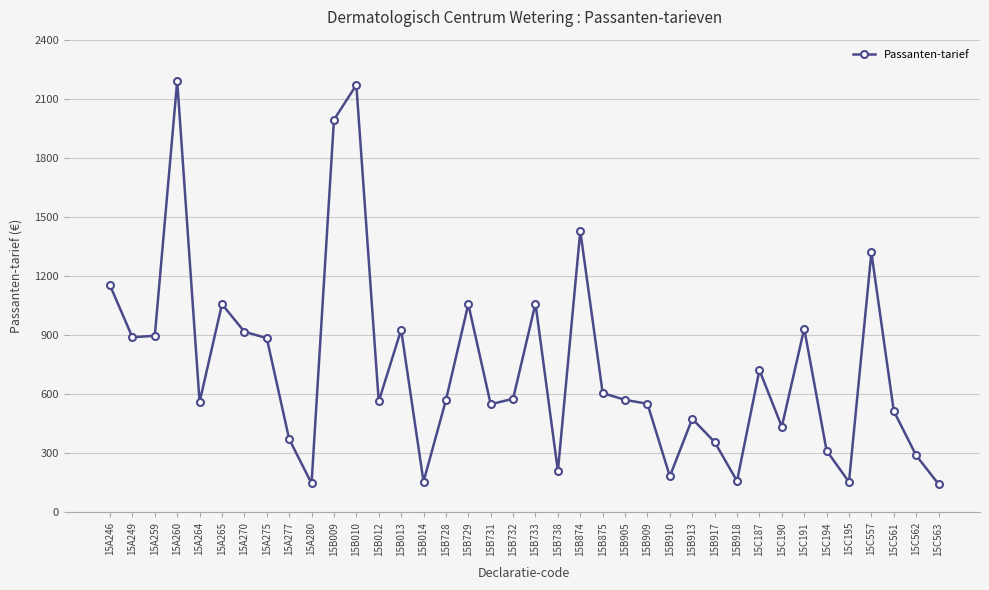

At which category does the data reach its first local peak?

15A260